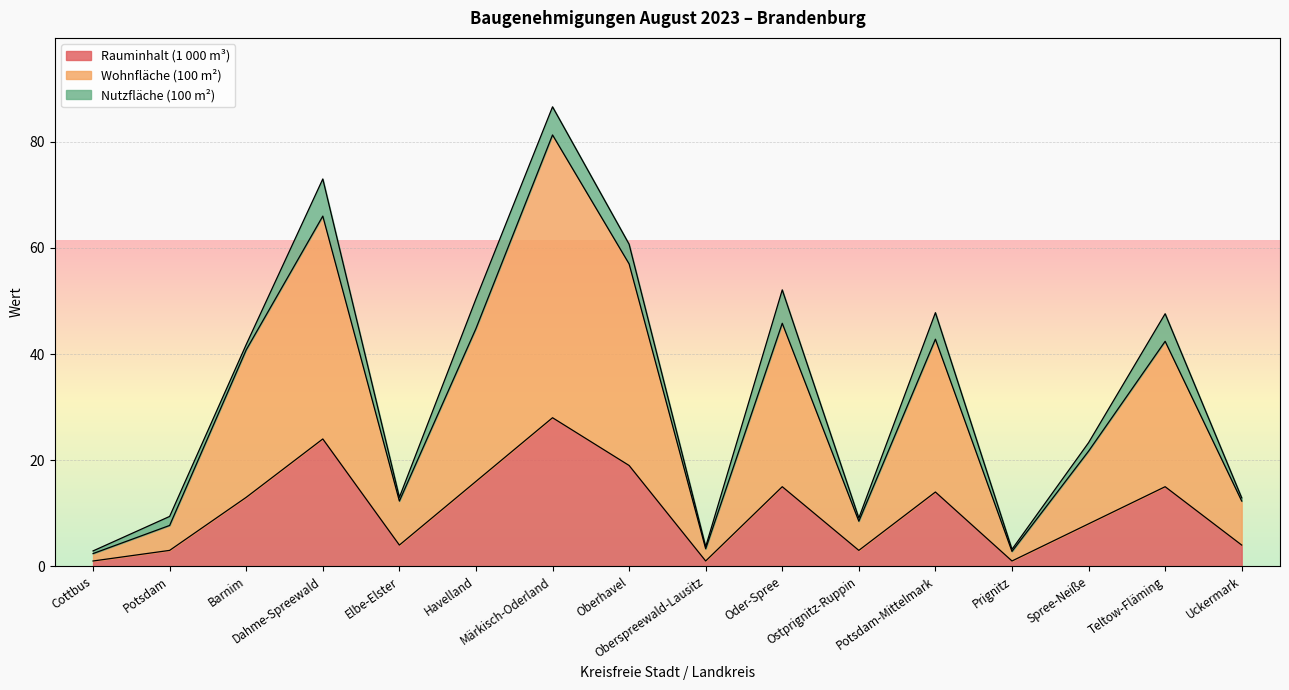

What is the label of the 6th point from the left?

Havelland